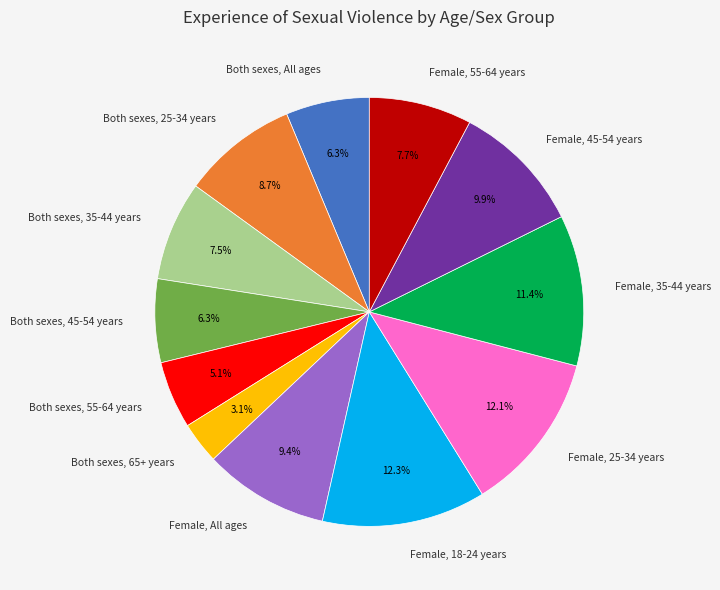

Which has a higher value, Both sexes, 55-64 years or Female, 55-64 years?

Female, 55-64 years